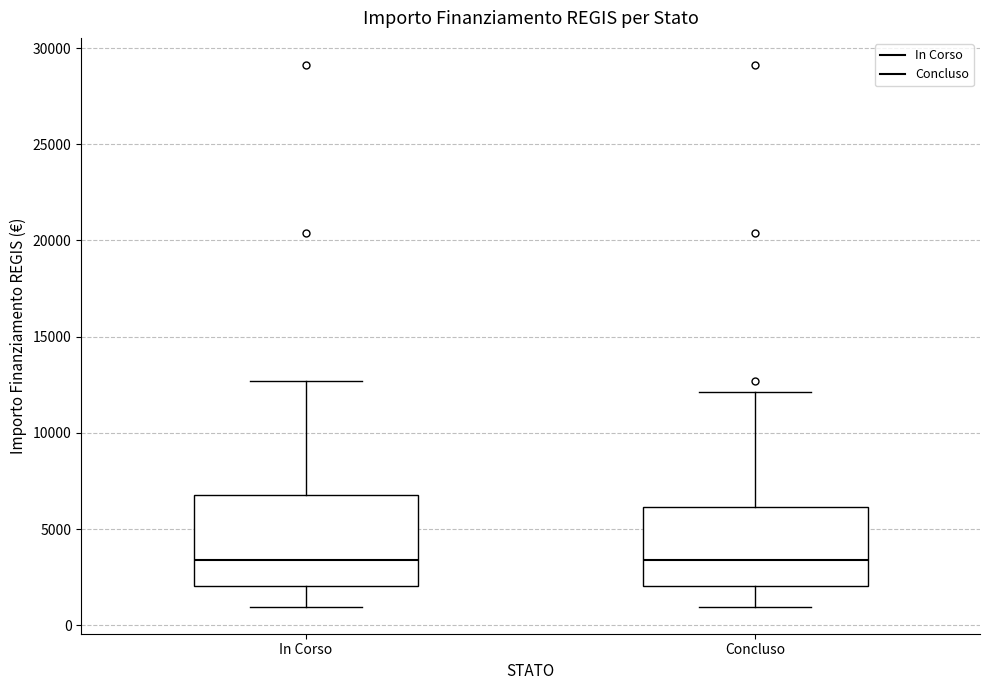

Which box is the tallest, from its lower edge to its upper edge?

In Corso